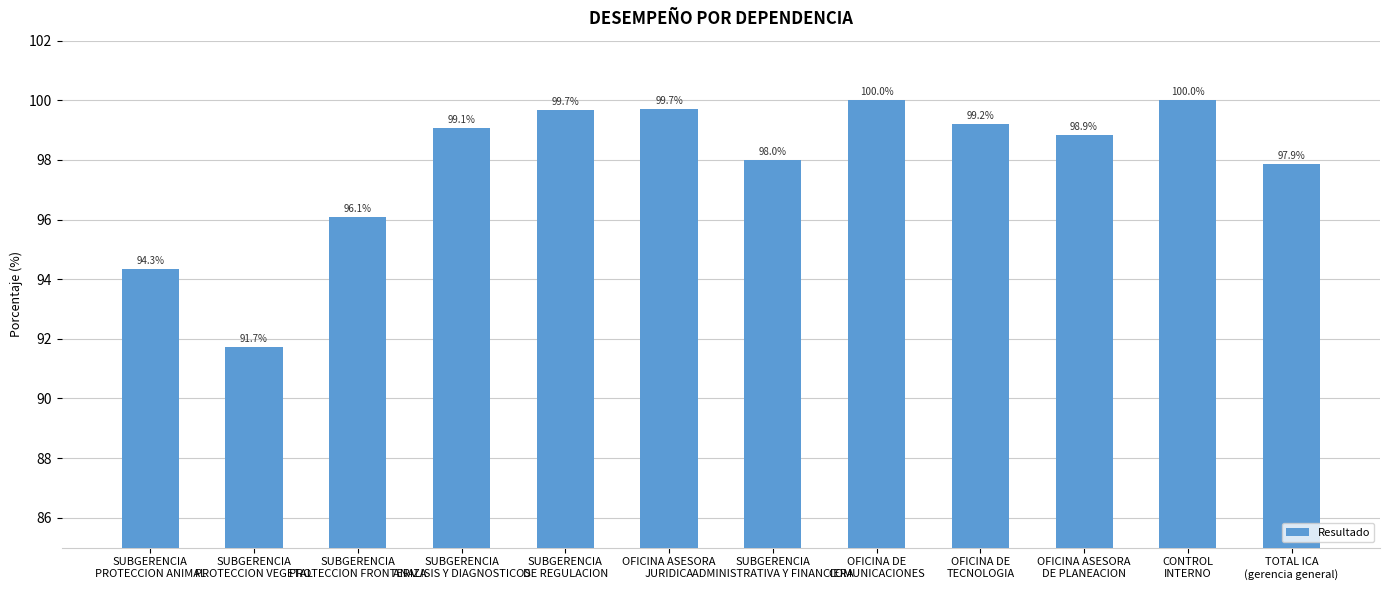

What is the label of the 6th bar from the left?

OFICINA ASESORA
JURIDICA